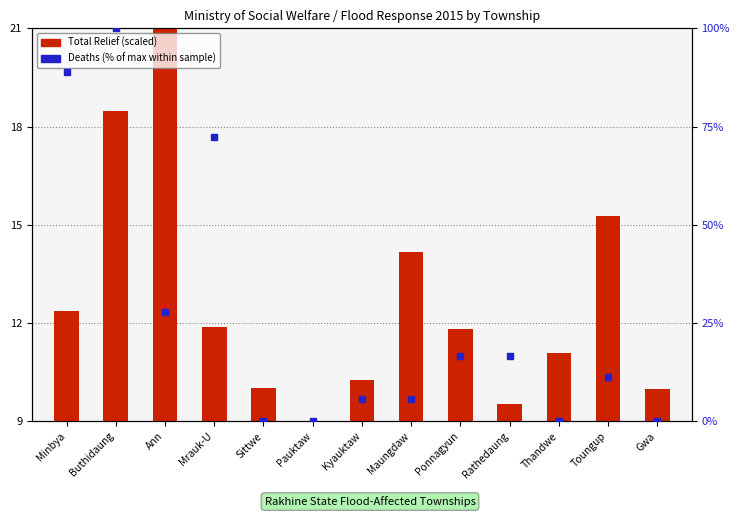

At how many categories does at least one series exceed 30?

3